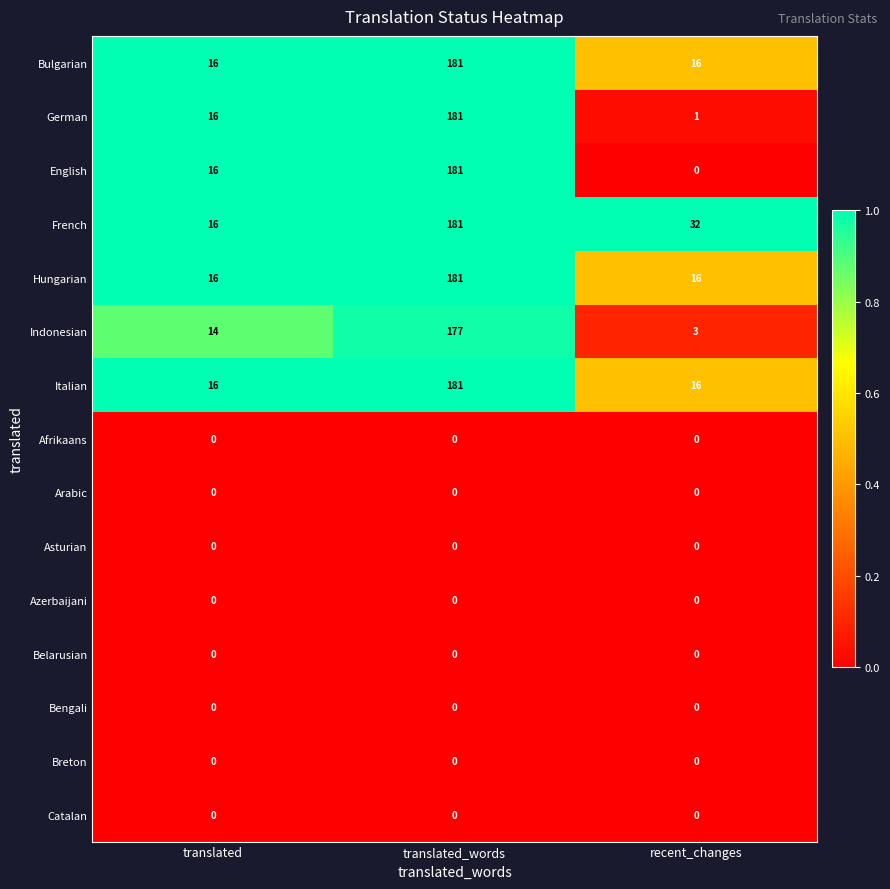

Is it true that Indonesian equals 14 at translated?

True